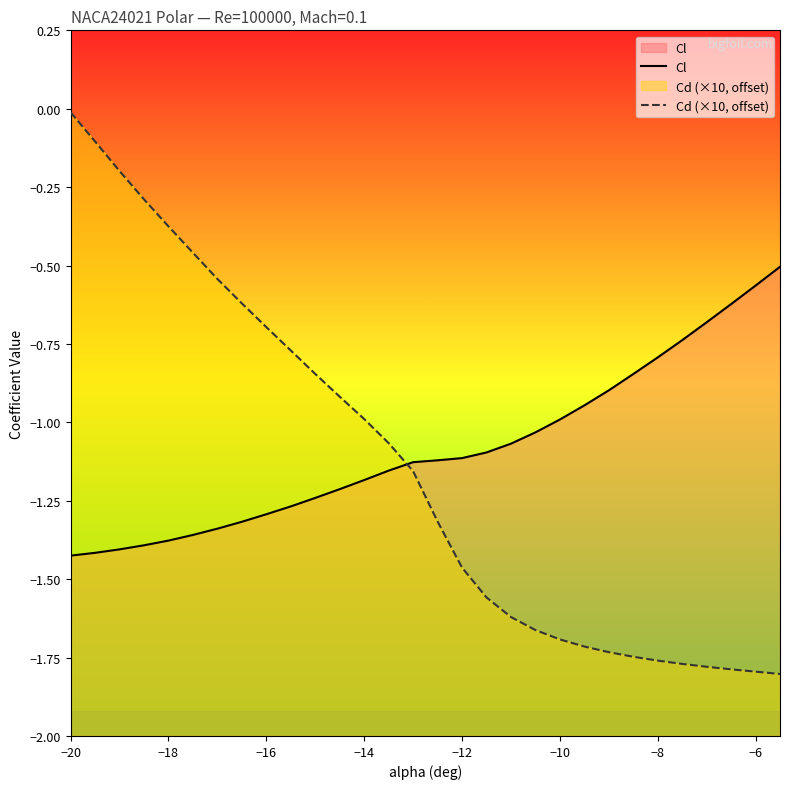

Which series has the widest spread of values?

Cd (×10, offset)